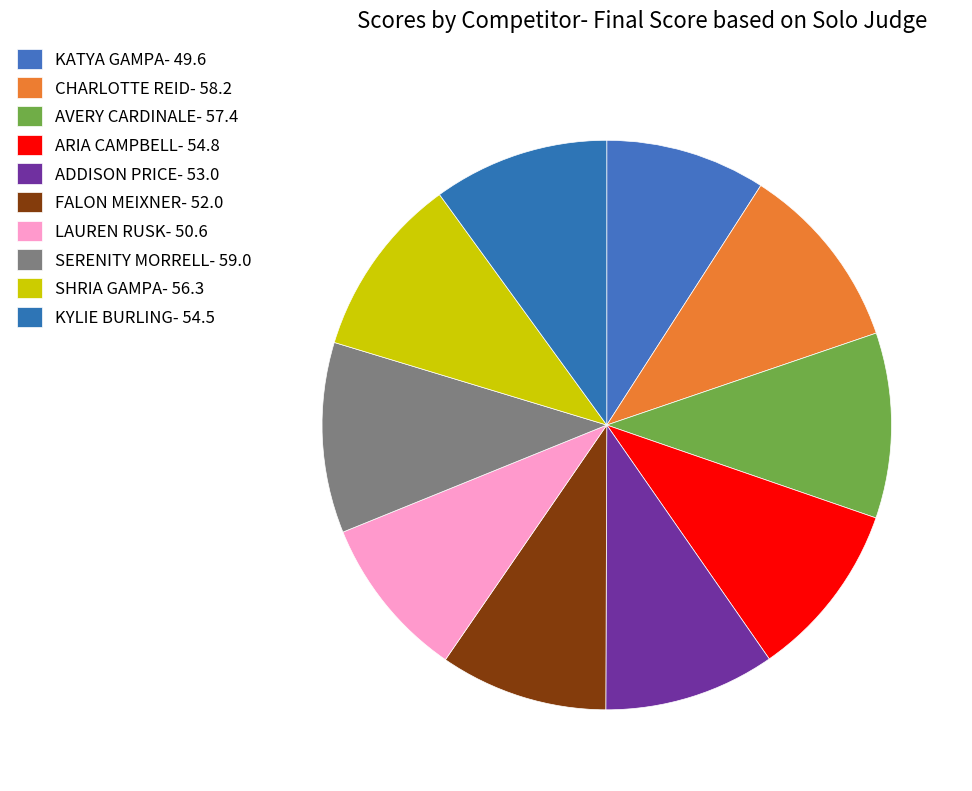

How many segments does this pie chart have?

10